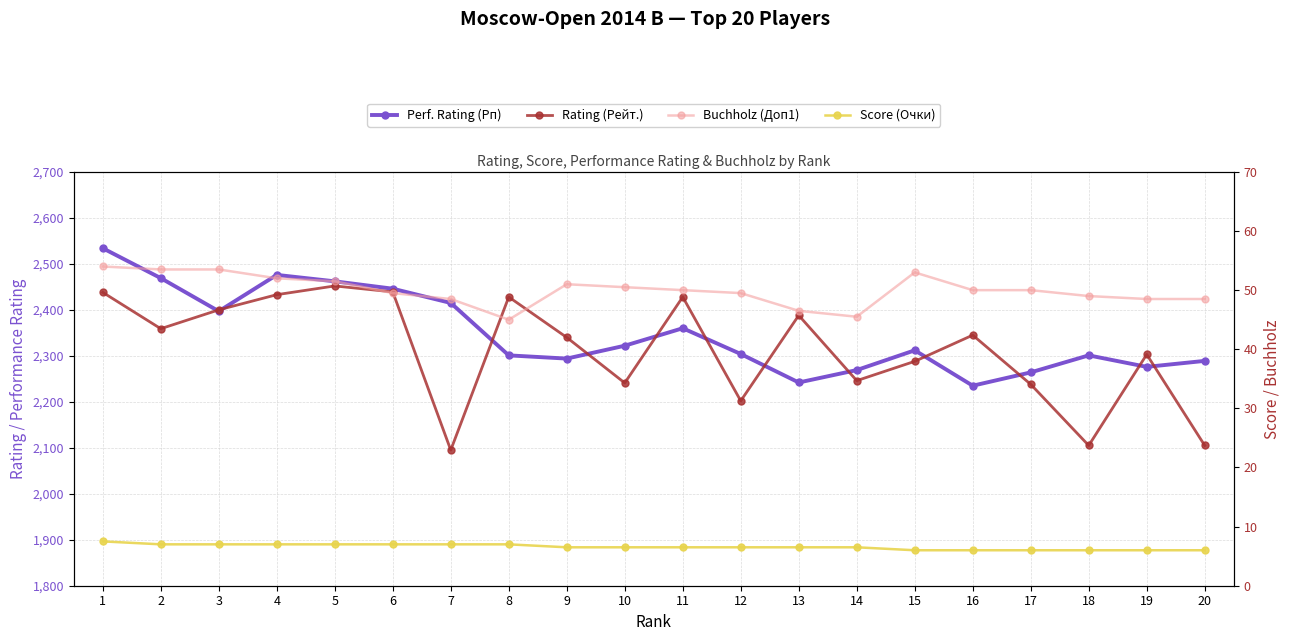

Reading left to right, transcribe all the data shown in this chart.

Perf. Rating (Рп): 1=2534.0	2=2469.0	3=2397.0	4=2476.0	5=2462.0	6=2446.0	7=2415.0	8=2301.0	9=2294.0	10=2322.0	11=2360.0	12=2304.0	13=2242.0	14=2269.0	15=2312.0	16=2235.0	17=2264.0	18=2301.0	19=2276.0	20=2289.0
Rating (Рейт.): 1=2438.0	2=2359.0	3=2400.0	4=2433.0	5=2452.0	6=2439.0	7=2095.0	8=2428.0	9=2340.0	10=2241.0	11=2428.0	12=2202.0	13=2388.0	14=2246.0	15=2288.0	16=2345.0	17=2238.0	18=2105.0	19=2303.0	20=2105.0
Buchholz (Доп1): 1=54.0	2=53.5	3=53.5	4=52.0	5=51.5	6=49.5	7=48.5	8=45.0	9=51.0	10=50.5	11=50.0	12=49.5	13=46.5	14=45.5	15=53.0	16=50.0	17=50.0	18=49.0	19=48.5	20=48.5
Score (Очки): 1=7.5	2=7.0	3=7.0	4=7.0	5=7.0	6=7.0	7=7.0	8=7.0	9=6.5	10=6.5	11=6.5	12=6.5	13=6.5	14=6.5	15=6.0	16=6.0	17=6.0	18=6.0	19=6.0	20=6.0